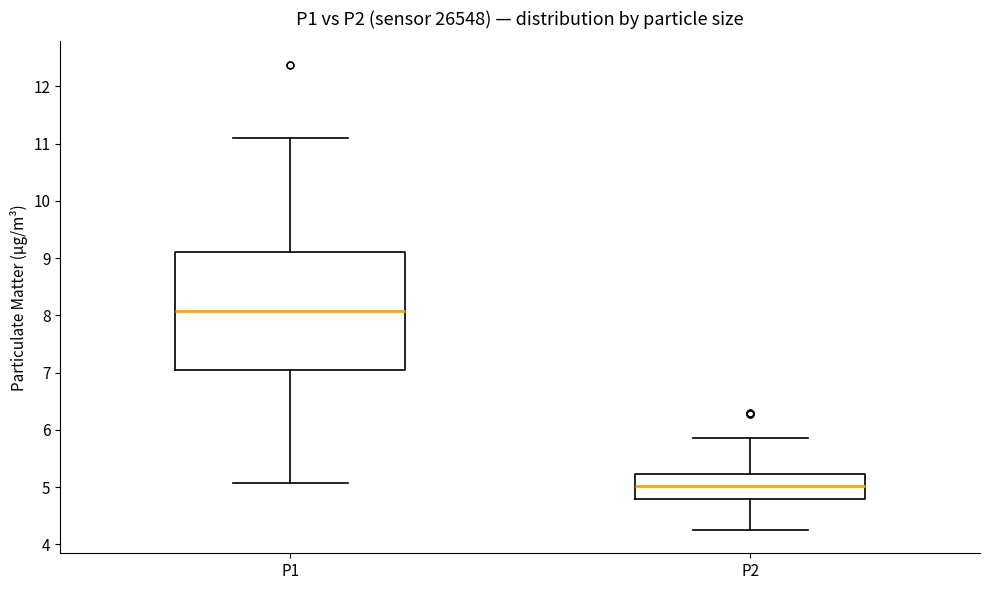

Reading left to right, read every box against the y-axis: the position of its median line, the range the box covers, and the ends of its whiskers. The values are not printed on the chart, so give them approximately, as read against the axis.

P1: median 8.1, box 7.0 to 9.1, whiskers 5.1 to 11.1
P2: median 5.0, box 4.8 to 5.2, whiskers 4.3 to 5.9